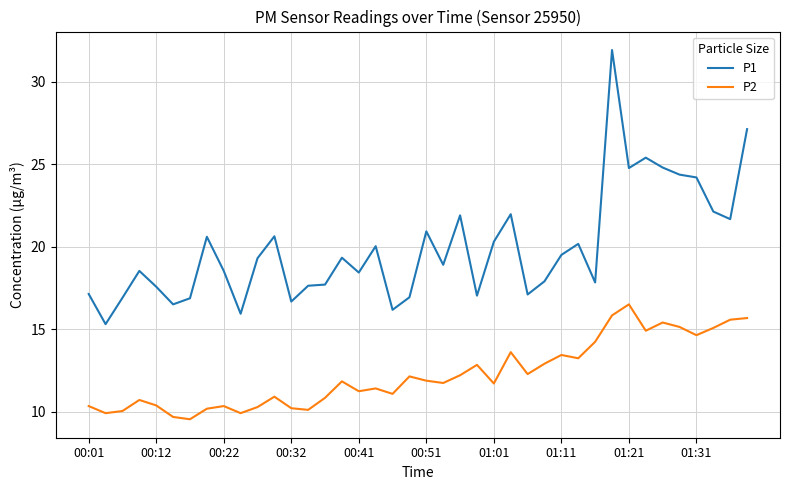

Rank the series by their maximum value, from highest to lowest.

P1, P2